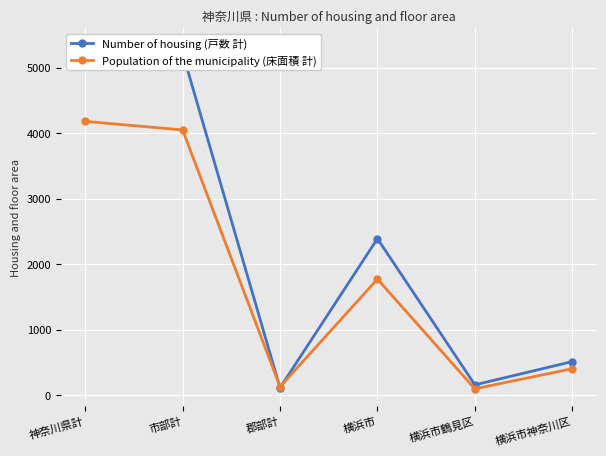

At which label does Number of housing (戸数 計) first exceed 2390?

神奈川県計